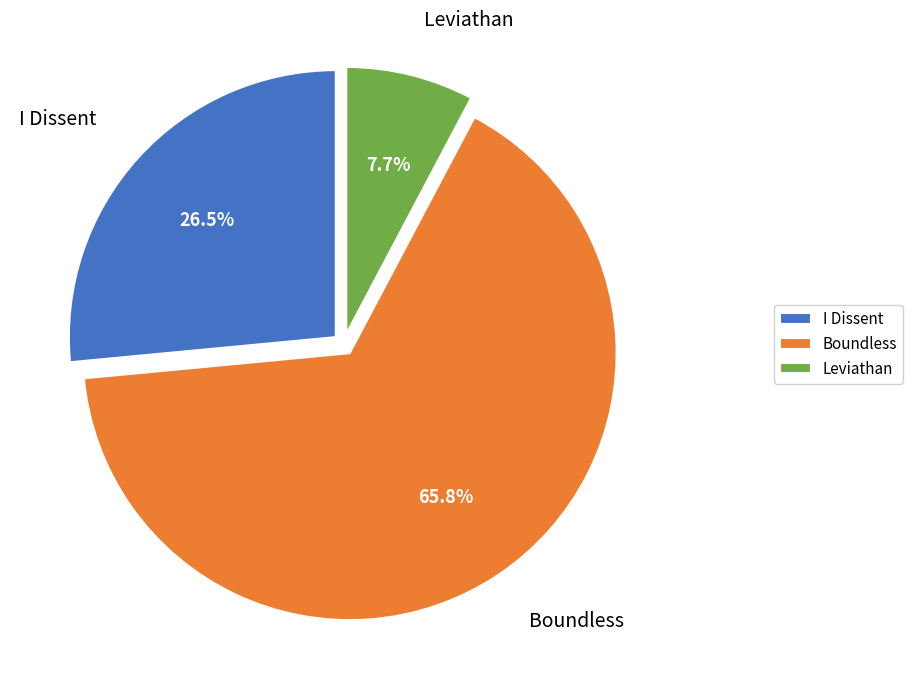

Approximately how many times larger is the value at I Dissent compared to Leviathan?

3.4